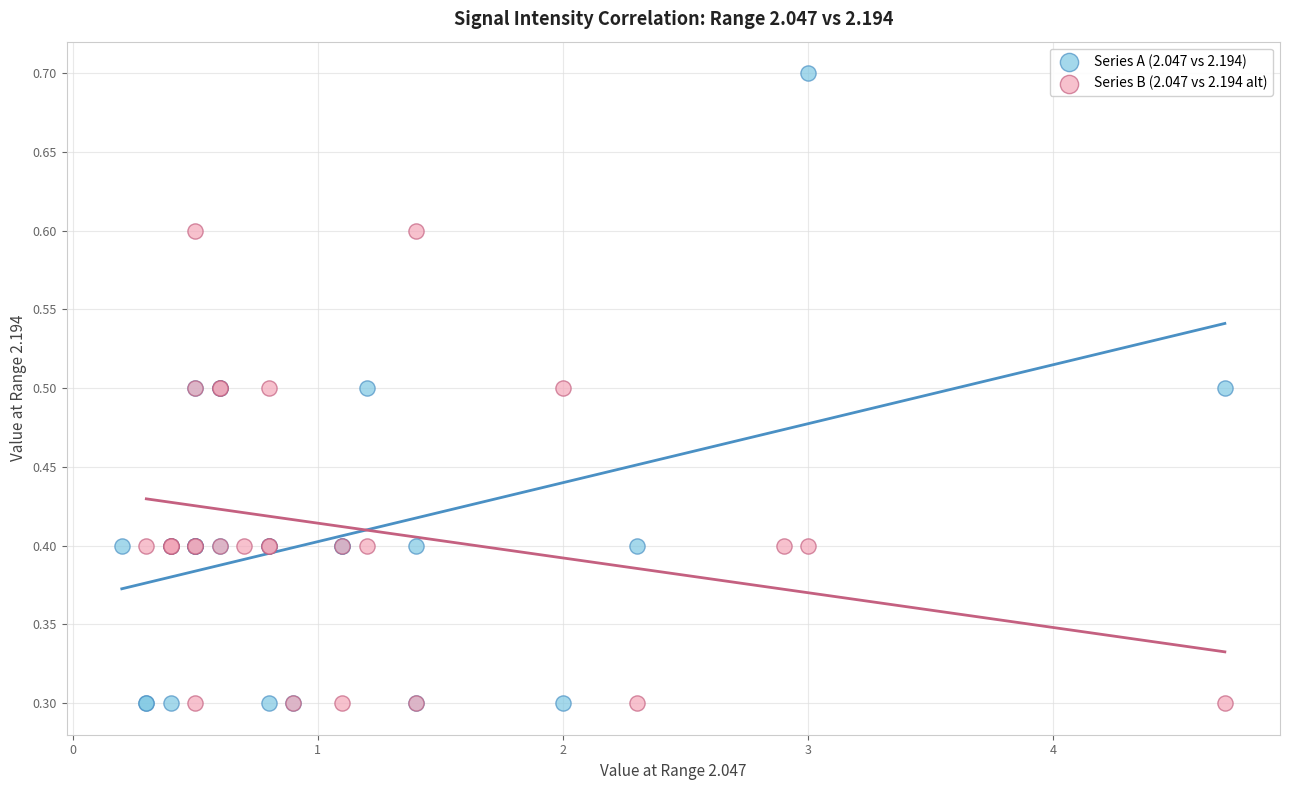

Which series has the largest Y range (max minus min)?

Series A (2.047 vs 2.194)